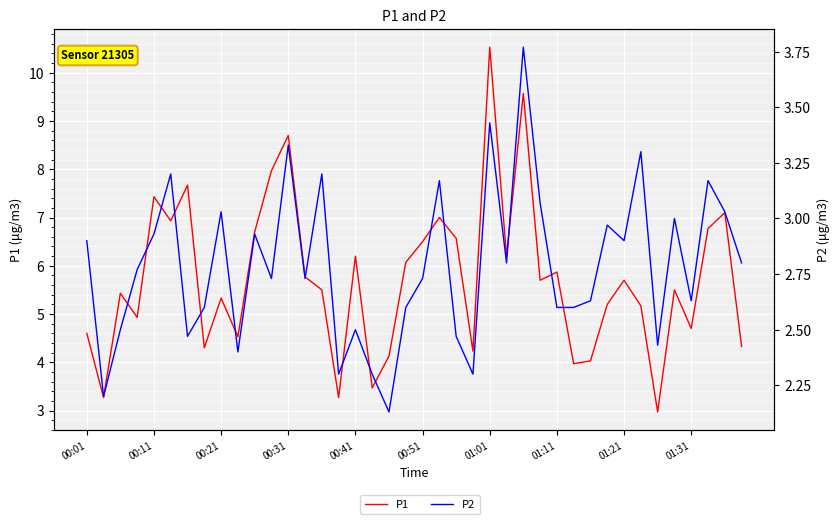

Is the value of P2 at 29 greater than the value of P1 at 36?

No